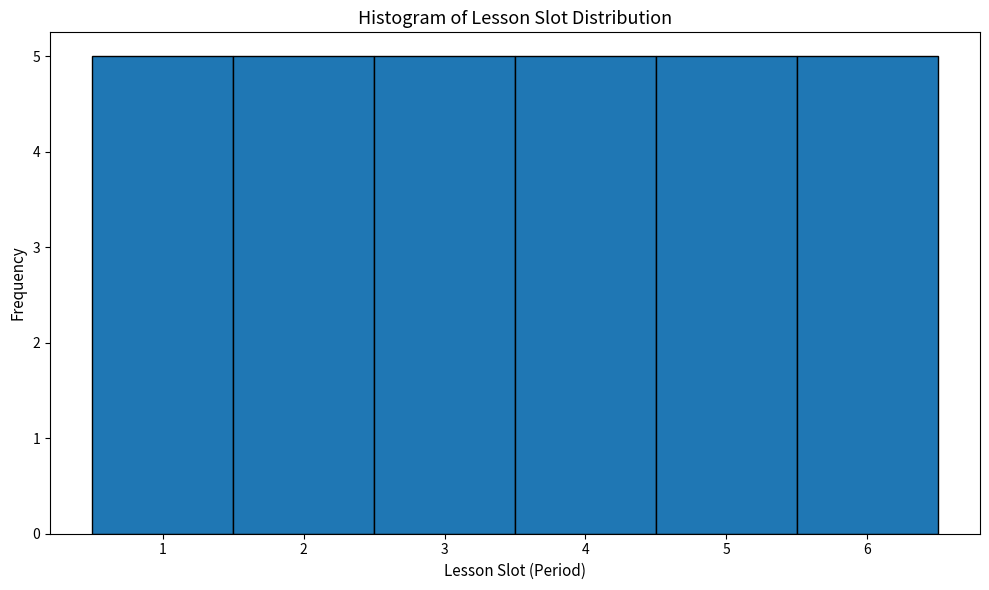

Reading left to right, transcribe this chart: for each bar, give the range it covers on the x-axis and its height. The values are not printed on the chart, so give them approximately, as read against the axis.

0.5 to 1.5: 5
1.5 to 2.5: 5
2.5 to 3.5: 5
3.5 to 4.5: 5
4.5 to 5.5: 5
5.5 to 6.5: 5